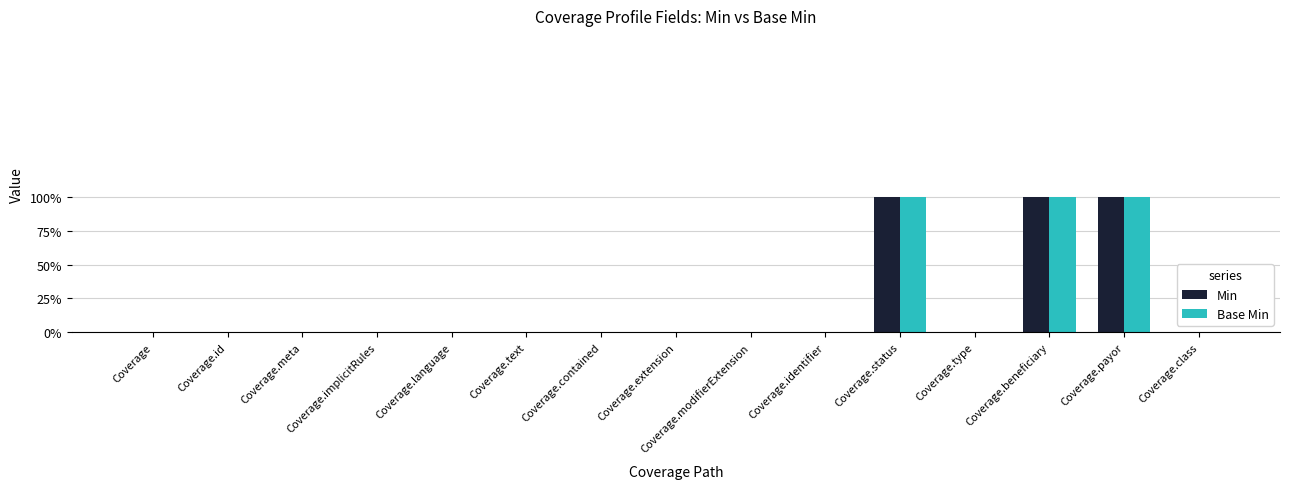

Reading left to right, extract all data points from this chart.

Min: 0	0	0	0	0	0	0	0	0	0	1	0	1	1	0
Base Min: 0	0	0	0	0	0	0	0	0	0	1	0	1	1	0